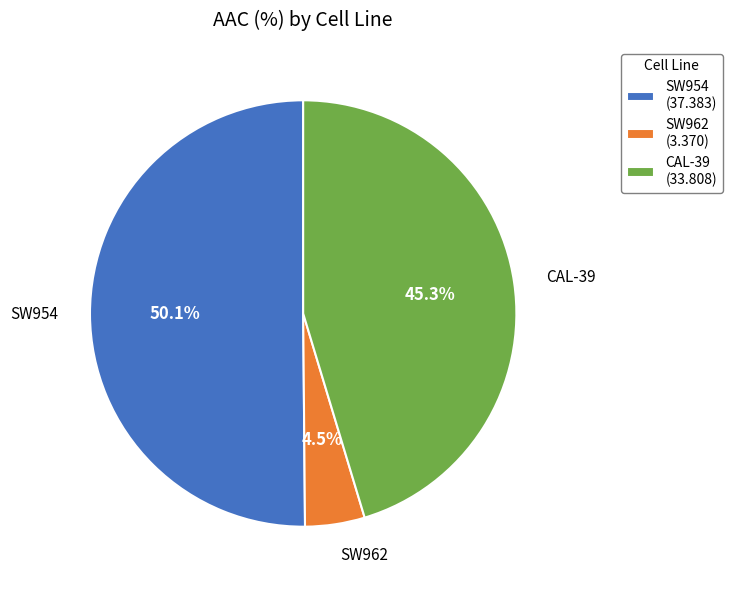

How many slices are in this pie chart?

3